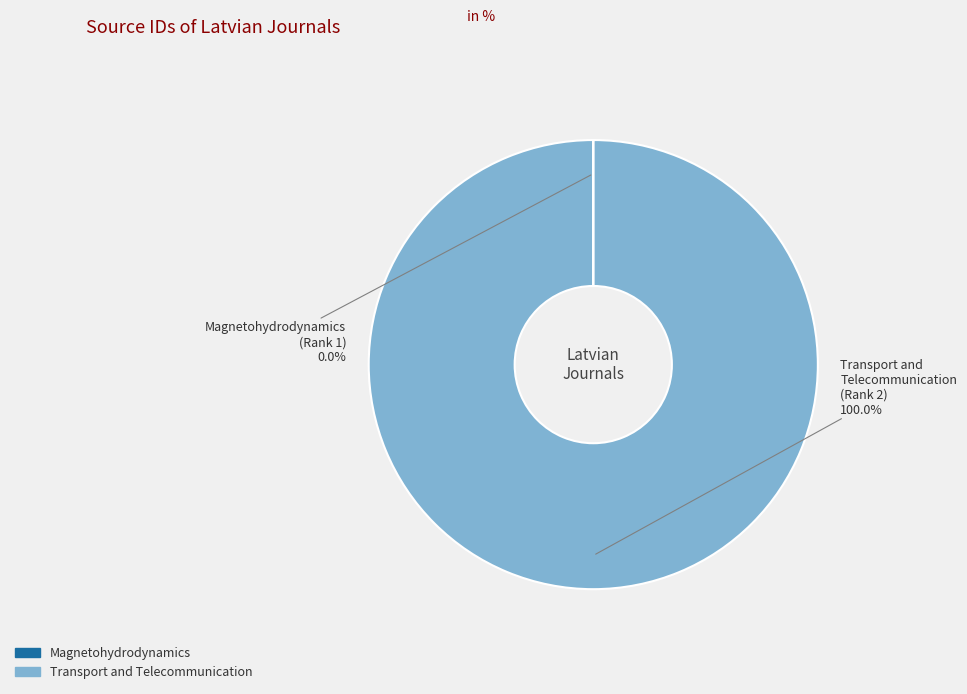

Does any single category account for the majority?

Yes